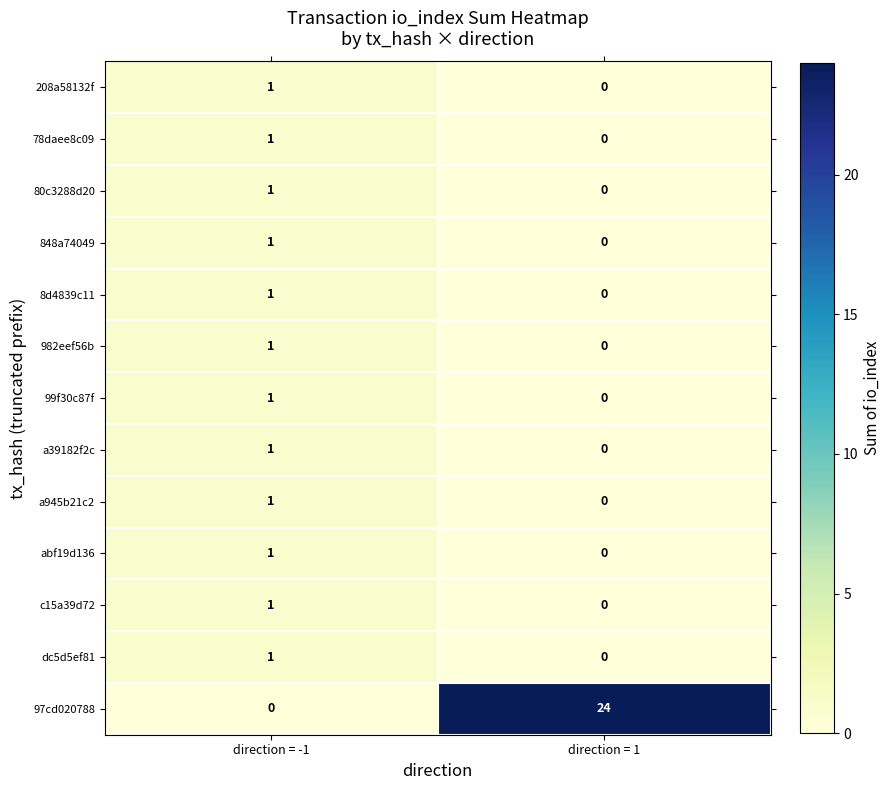

List the labels in order of 80c3288d20 value, largest first.

direction = -1, direction = 1